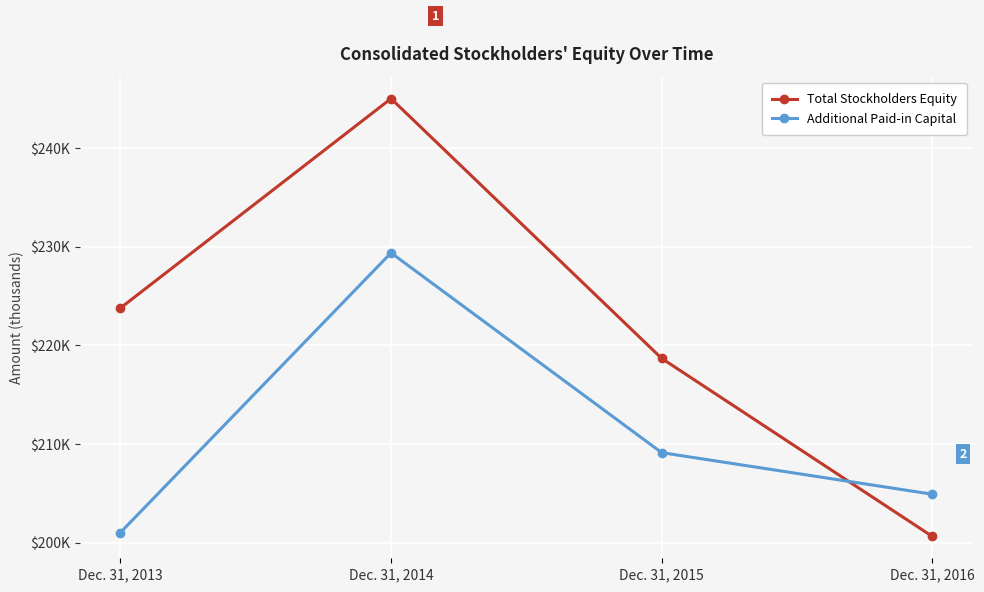

Does the chart have visible grid lines?

Yes